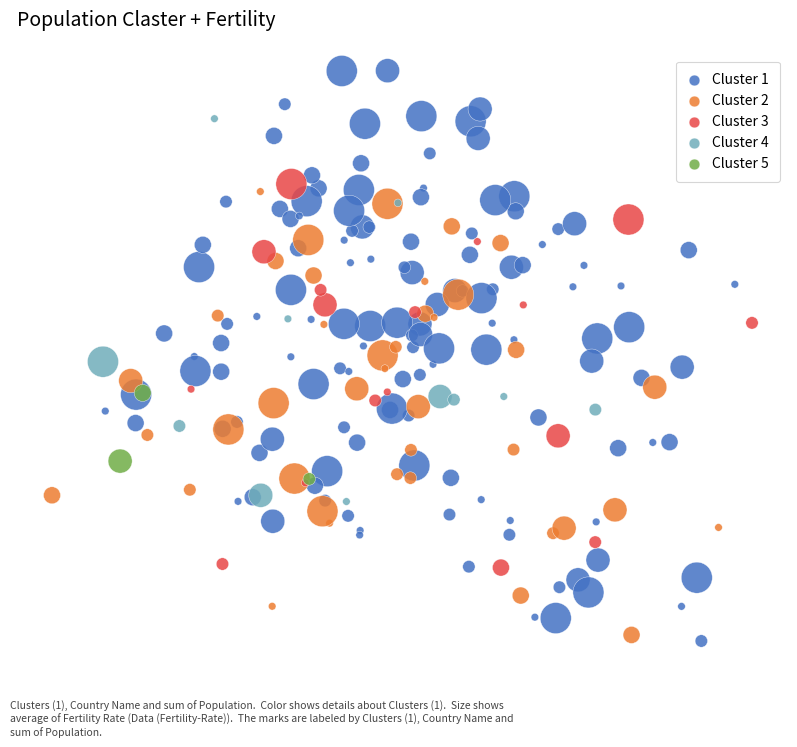

Which series reaches the maximum Y coordinate?

Cluster 1